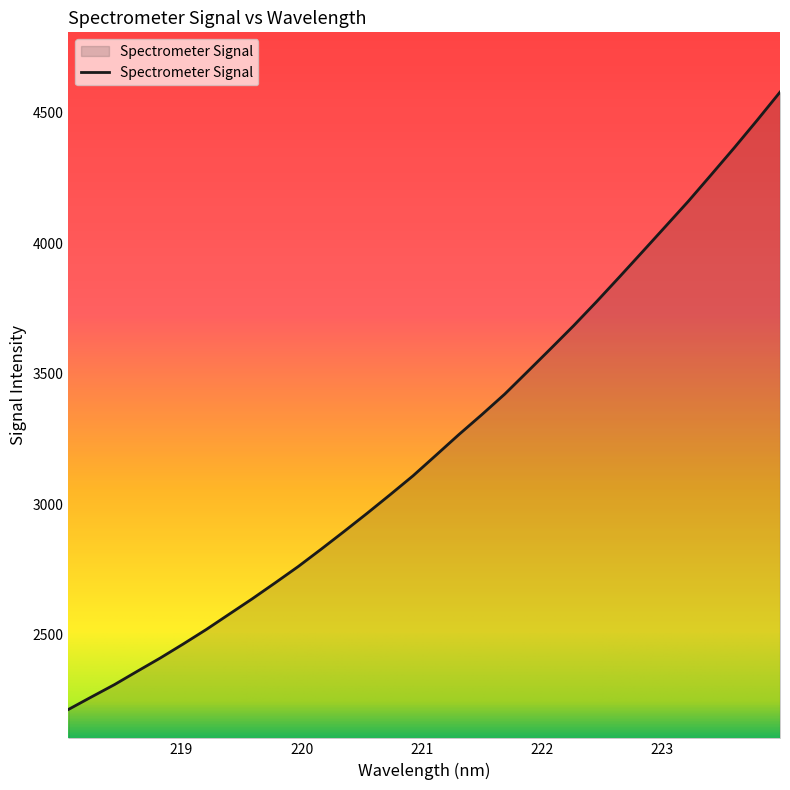

What is the smallest value displayed?

2214.2